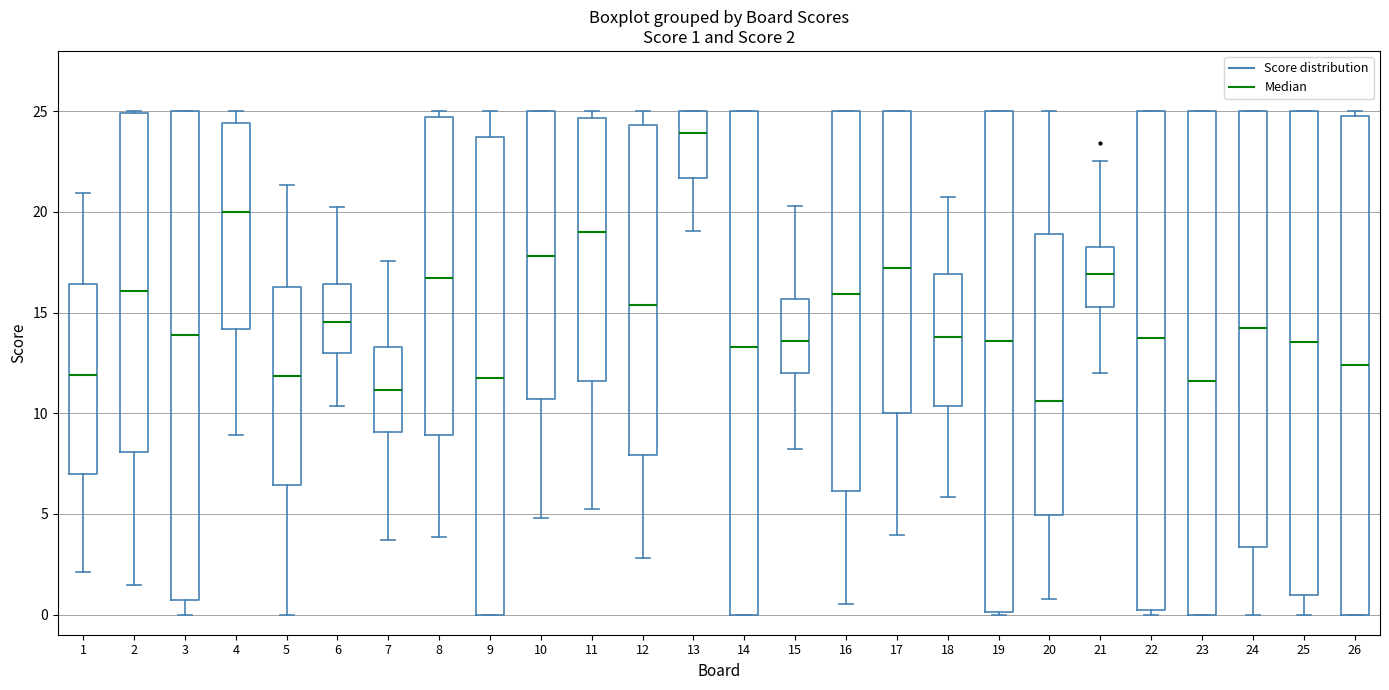

Which box has the lowest median line?

20